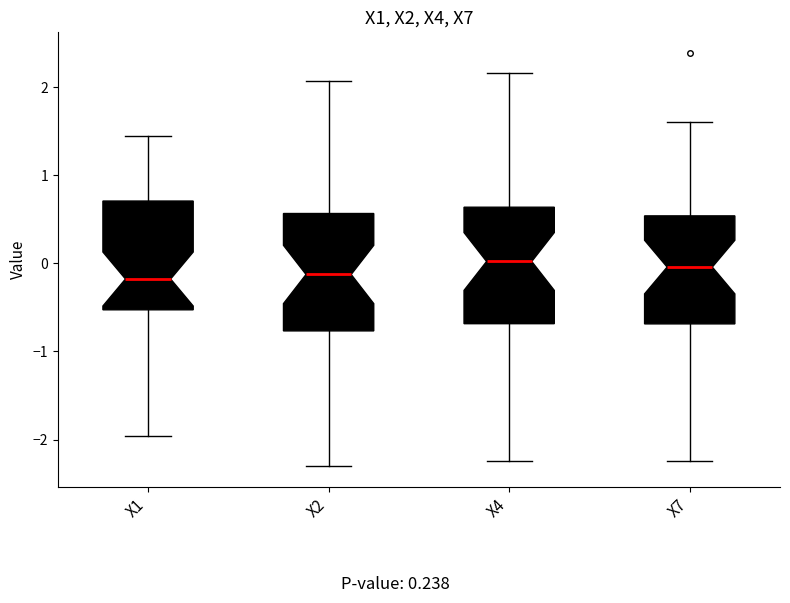

Where is the lower edge of the box for X1 on the y-axis? The values are not printed on the chart, so give them approximately, as read against the axis.

-0.5